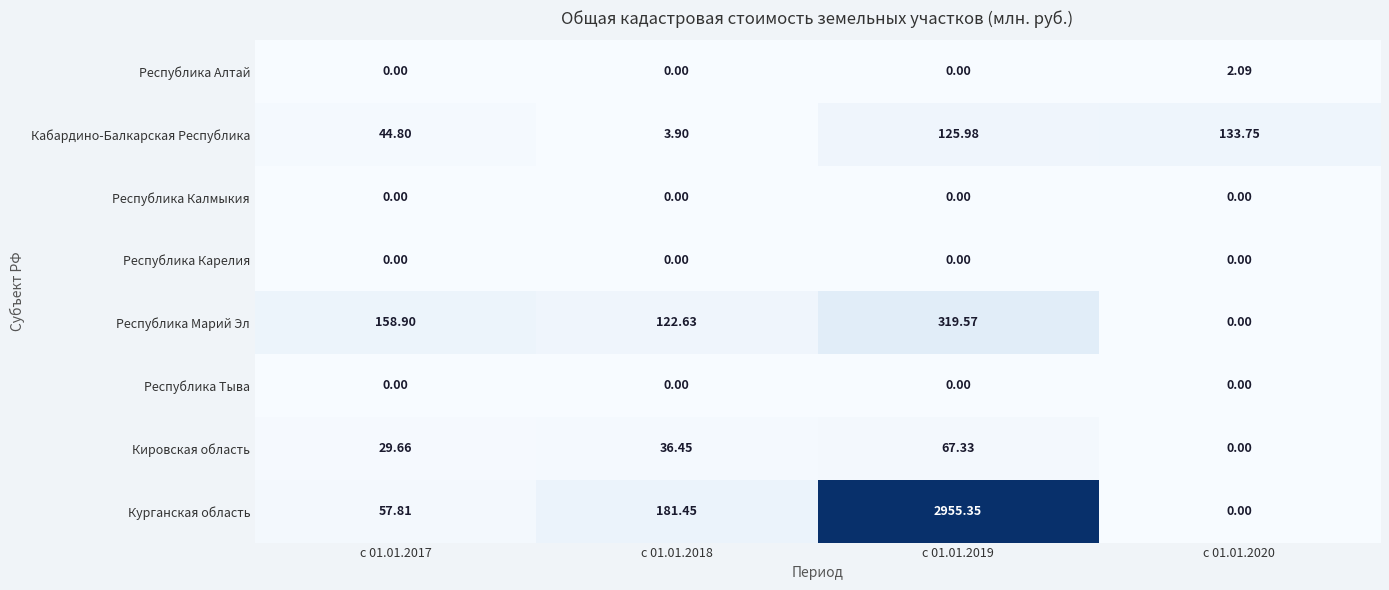

Which series has the largest total across all categories?

Курганская область